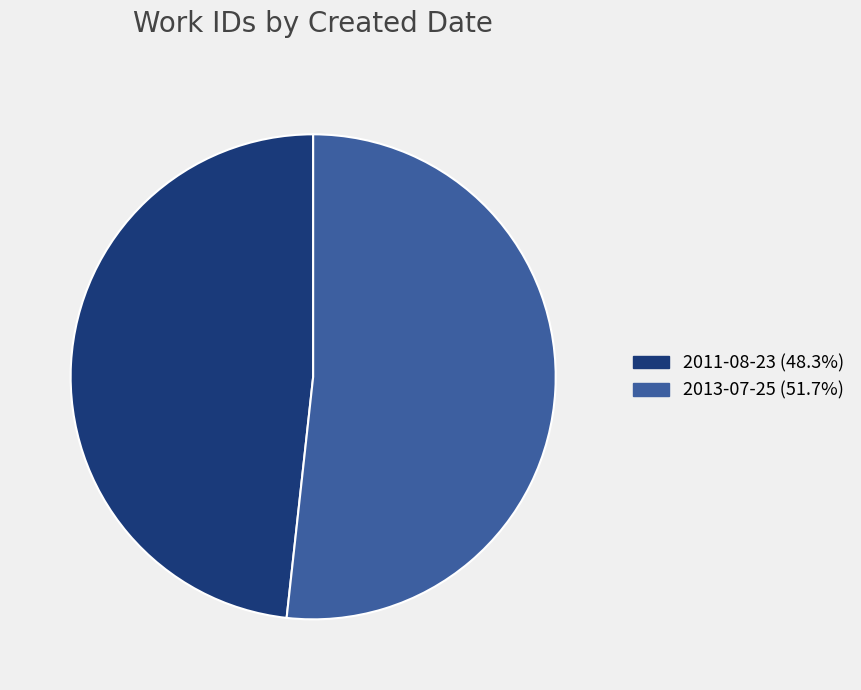

Rank the categories by value from highest to lowest.

2013-07-25, 2011-08-23